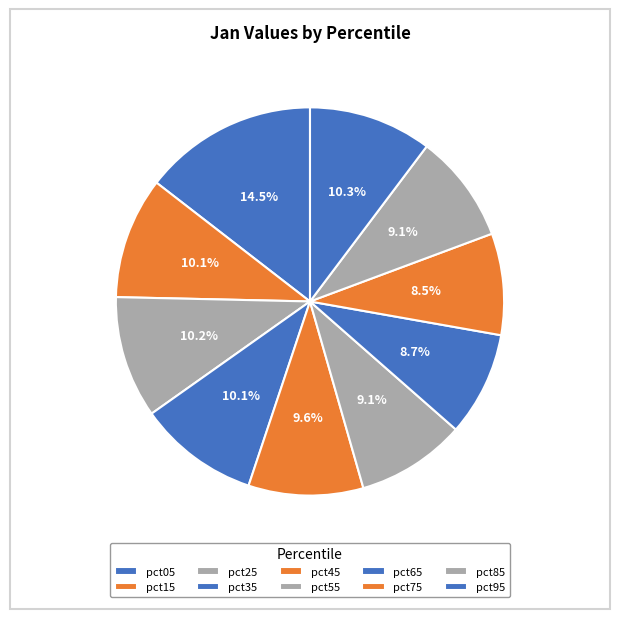

Rank the categories by value from lowest to highest.

pct75, pct65, pct85, pct55, pct45, pct35, pct15, pct25, pct95, pct05